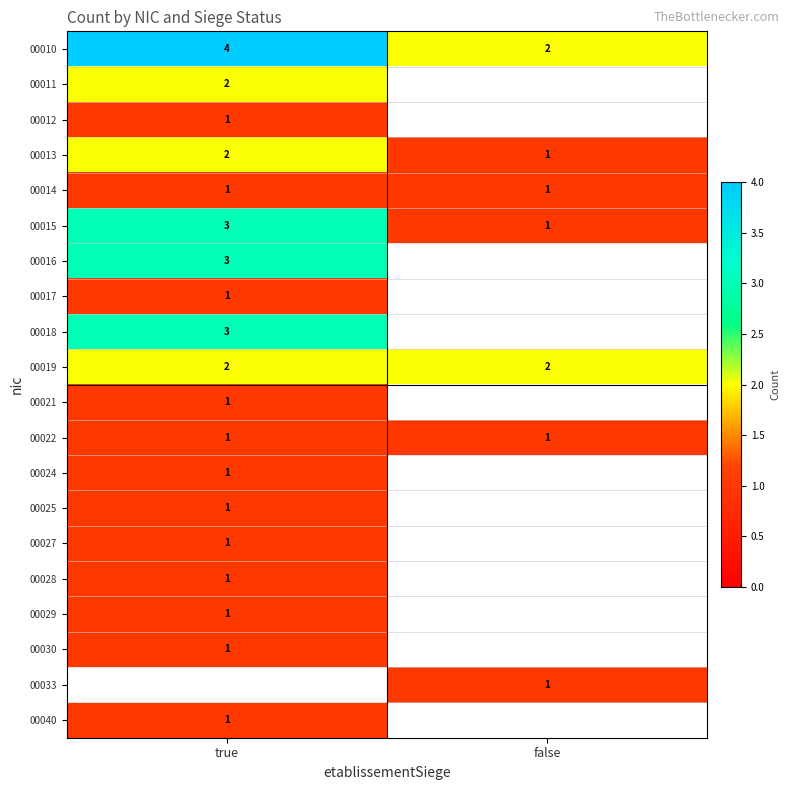

What is the spread (max minus min) of values at false?

1.0